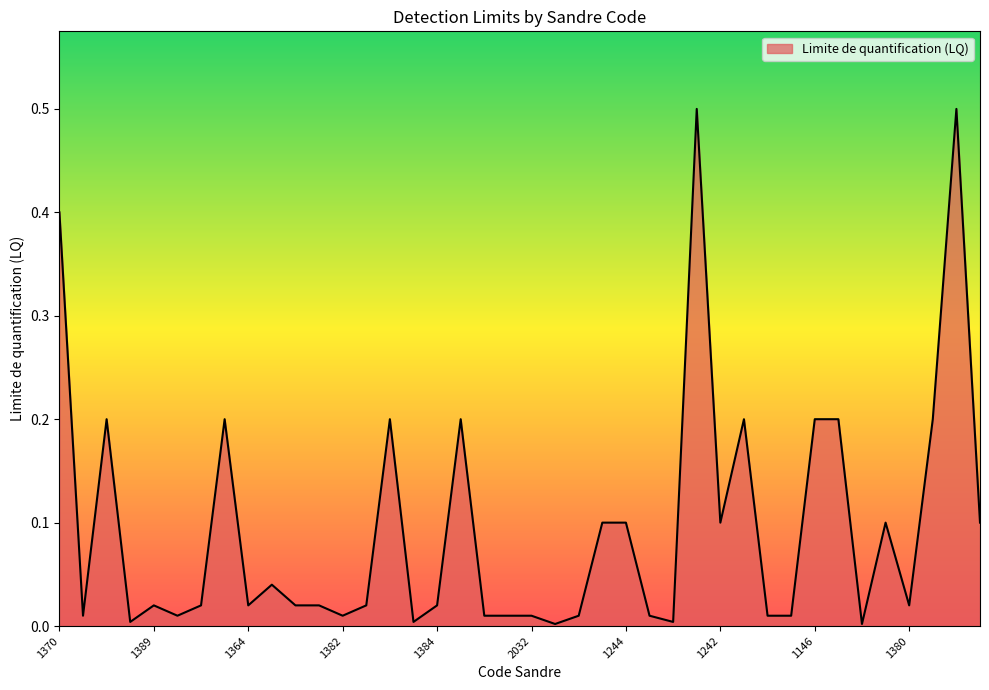

What is the greatest value displayed?

0.5